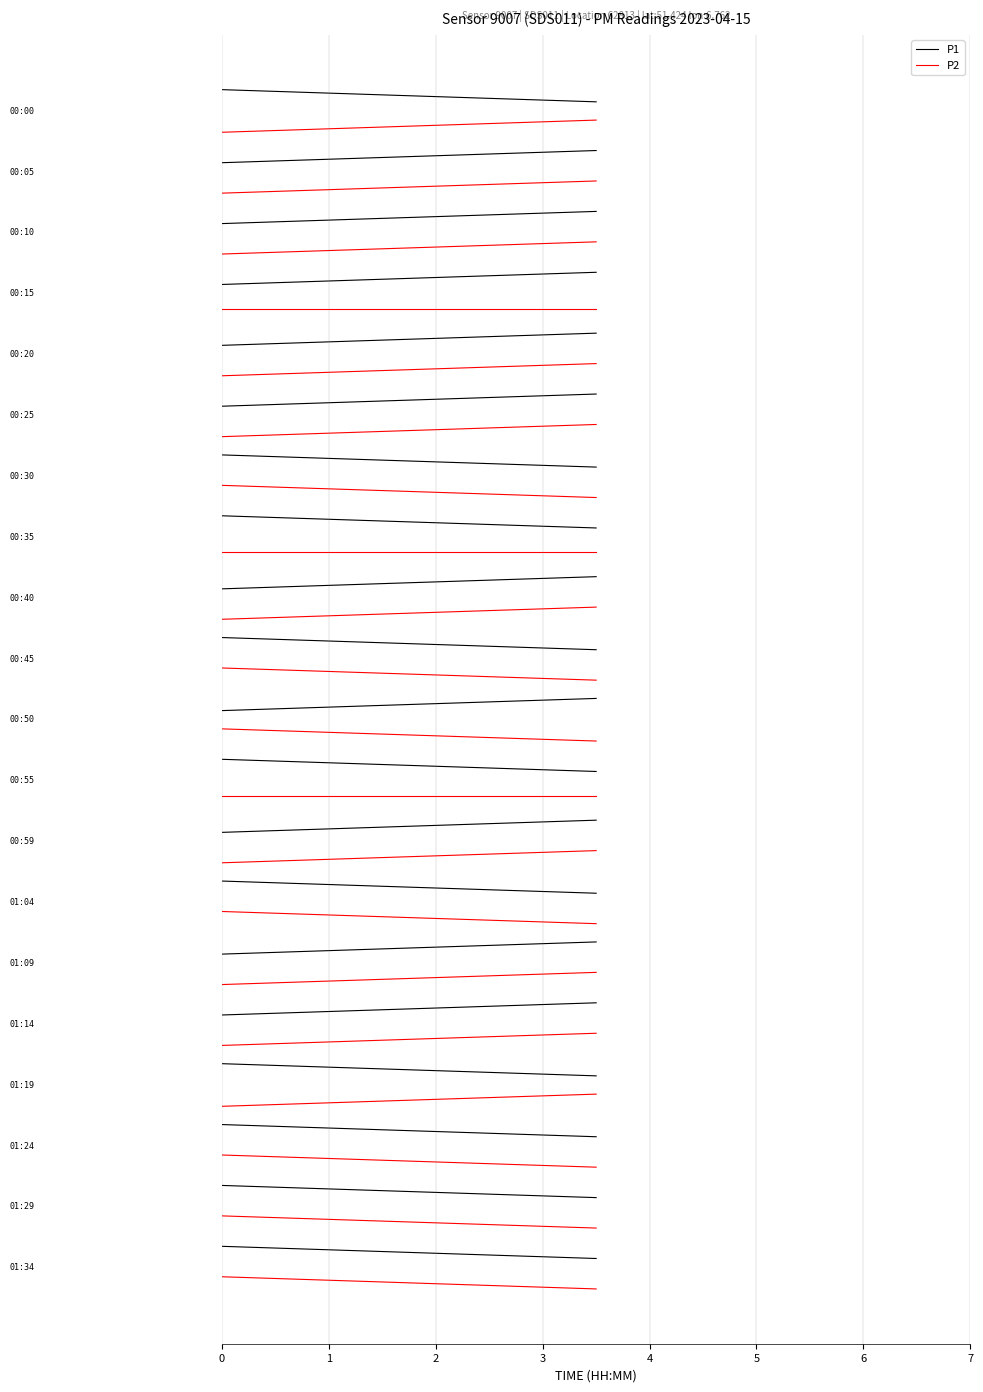

Rank the series at 0 from lowest to highest value.

P2, P1